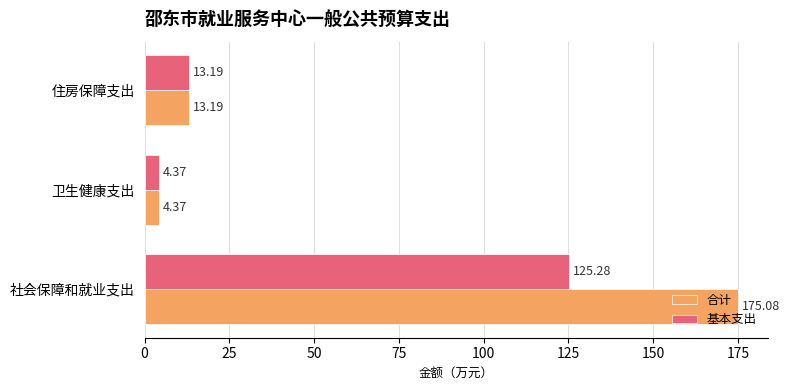

Rank the categories by 合计 value from highest to lowest.

社会保障和就业支出, 住房保障支出, 卫生健康支出